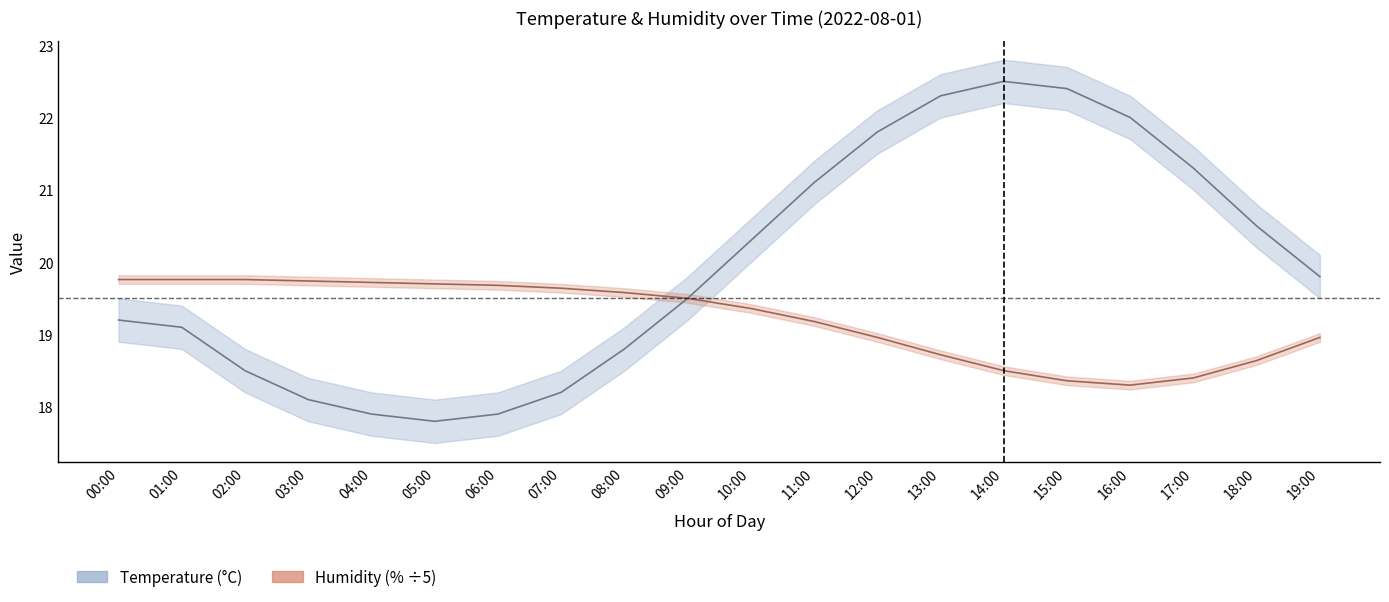

How many lines are shown in the chart?

2